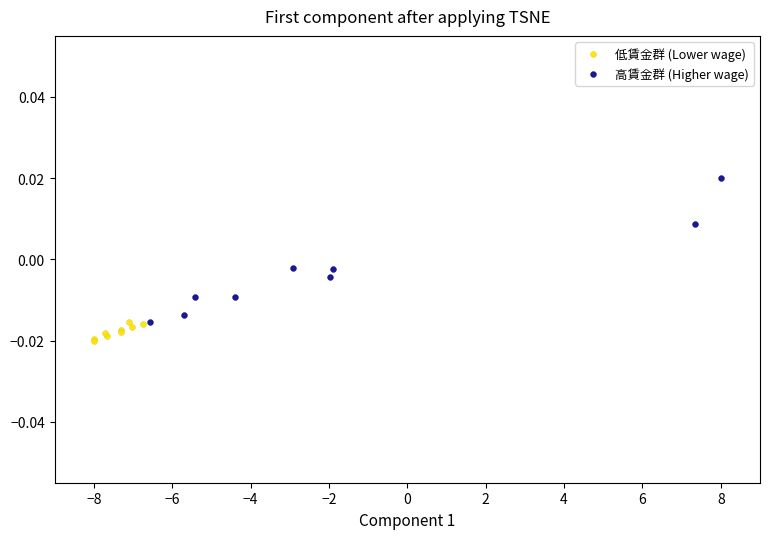

What are all the series names shown in the legend?

低賃金群 (Lower wage), 高賃金群 (Higher wage)